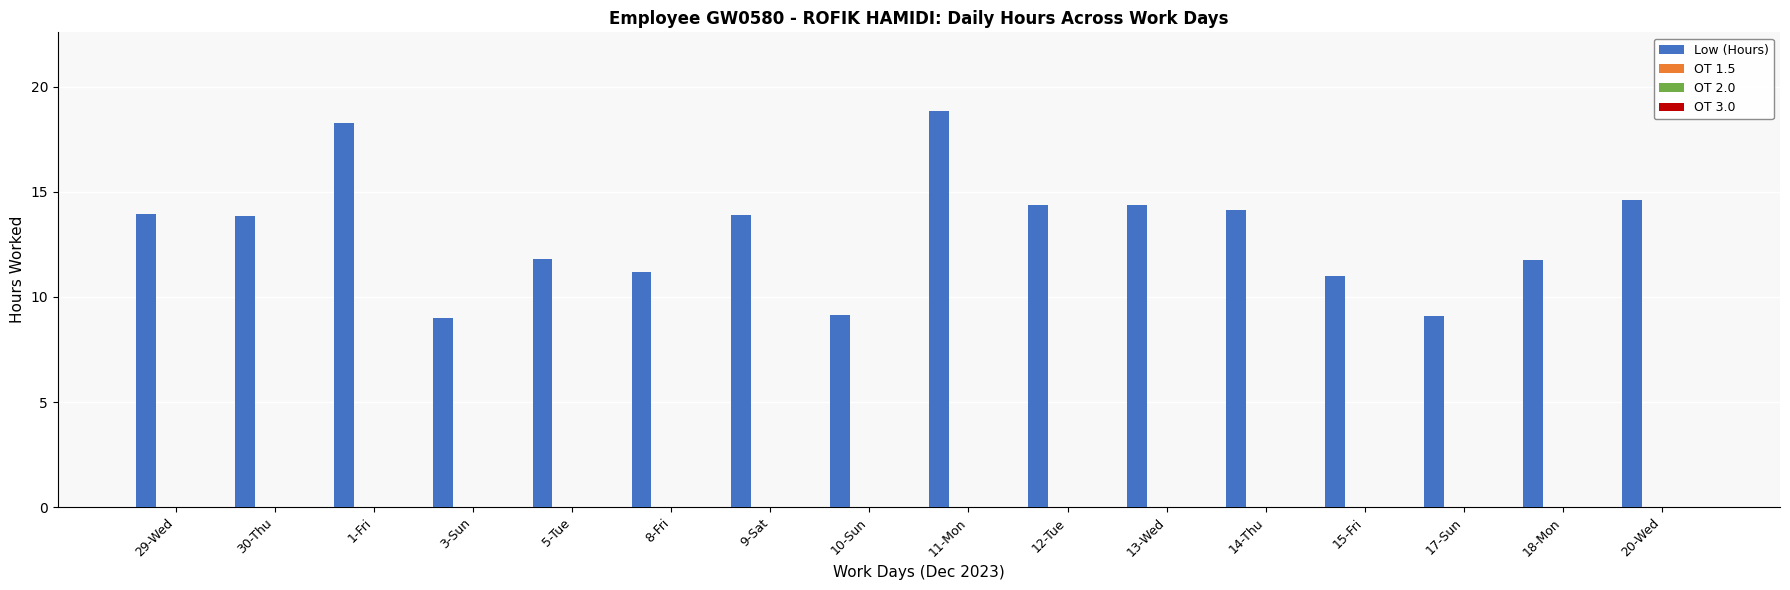

What is the value of the 8th bar from the left?

9.2